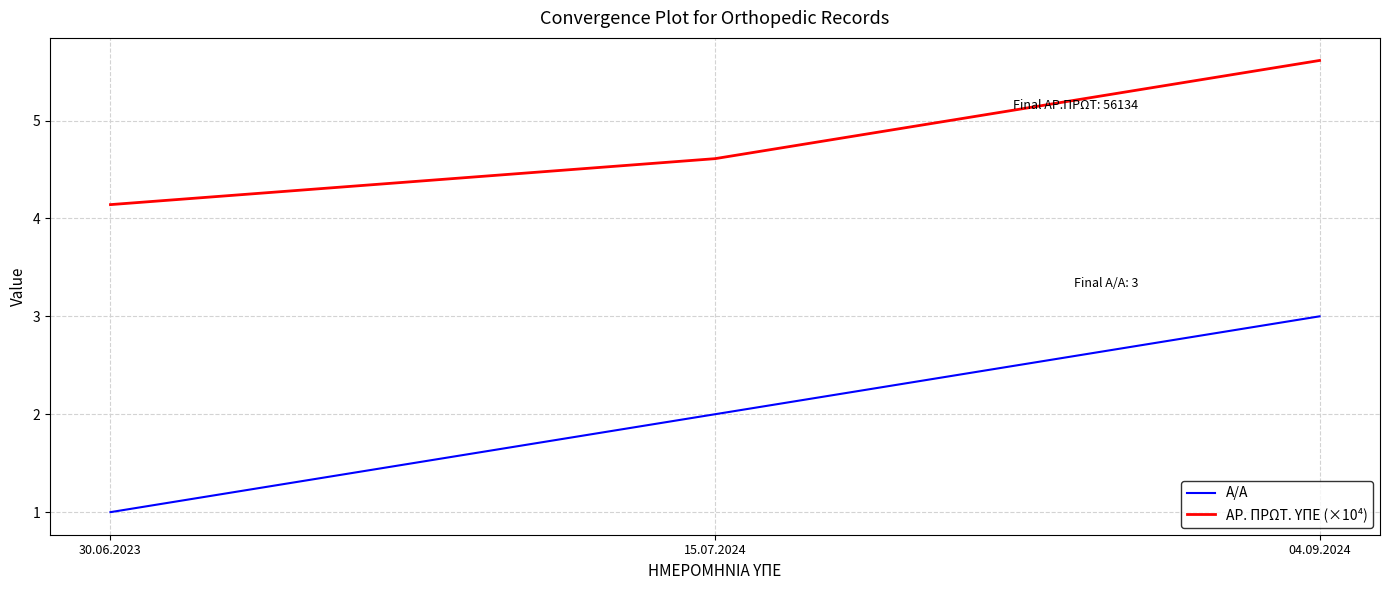

What is the sum of all Α/Α values?

6.0